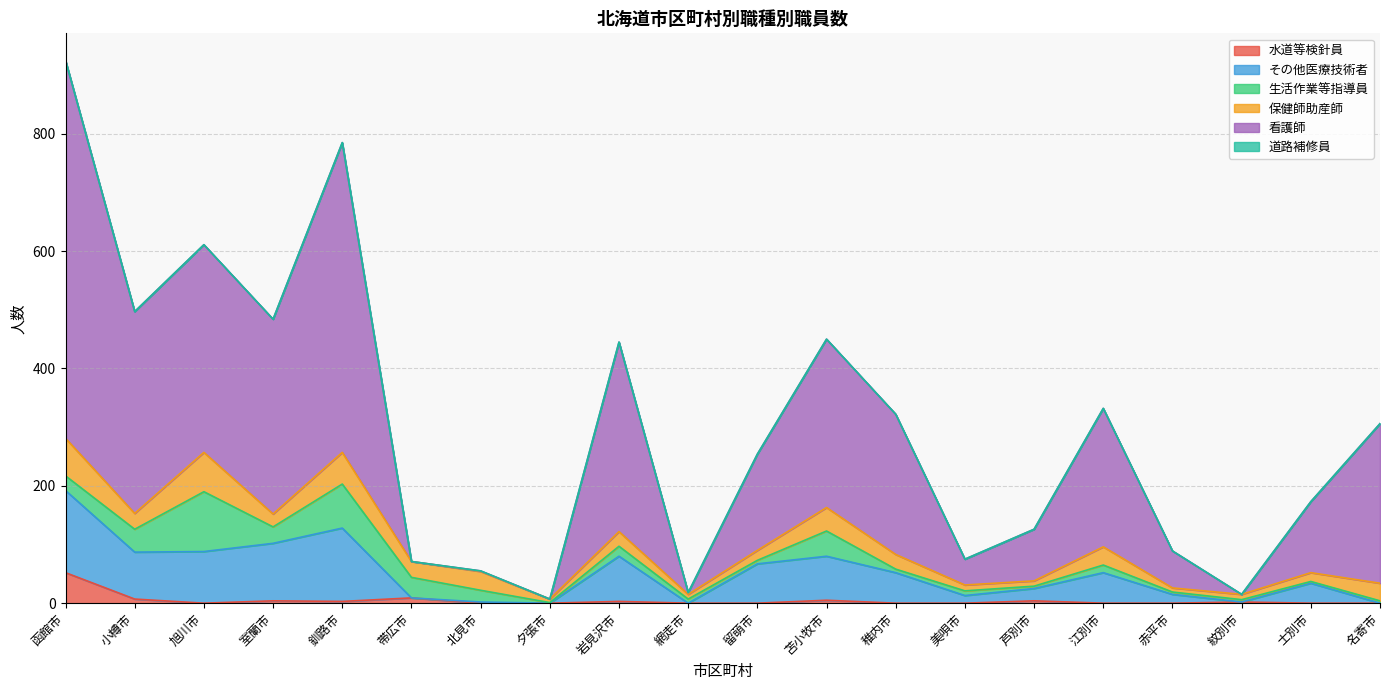

At which category is the sum across all series the highest?

函館市